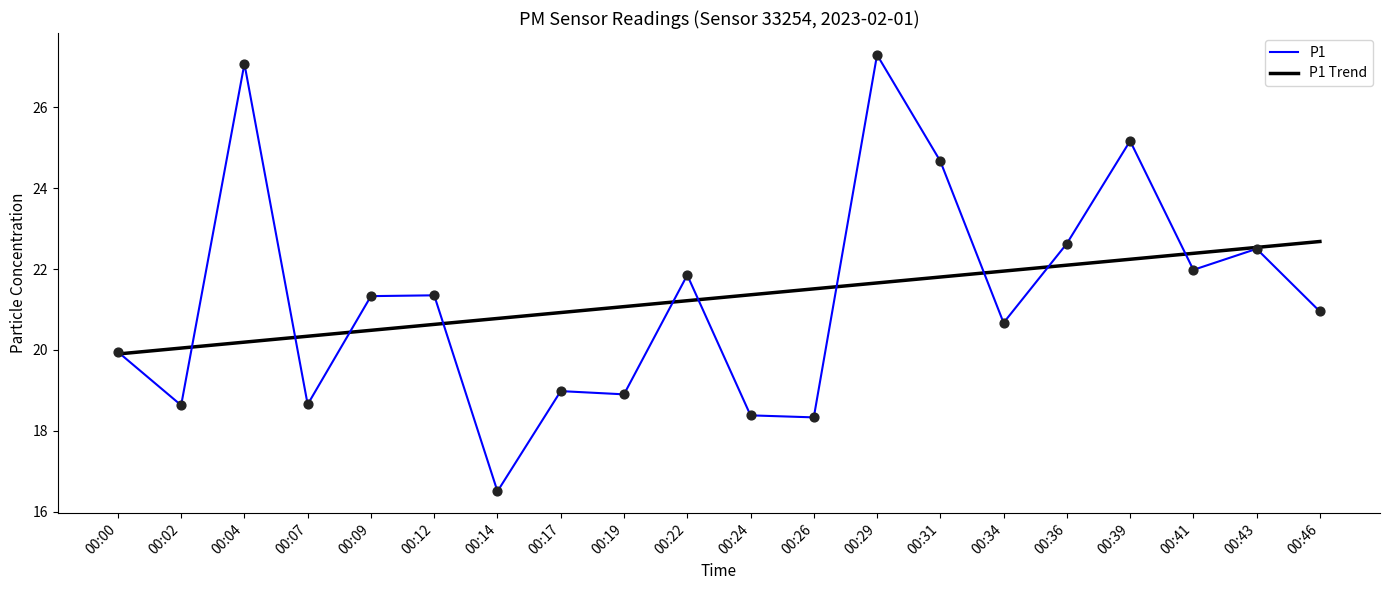

What is the total value across all series at 00:36?

44.7